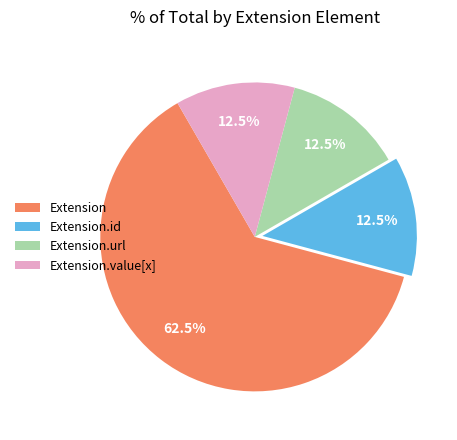

Approximately how many times larger is the value at Extension.value[x] compared to Extension.url?

1.0